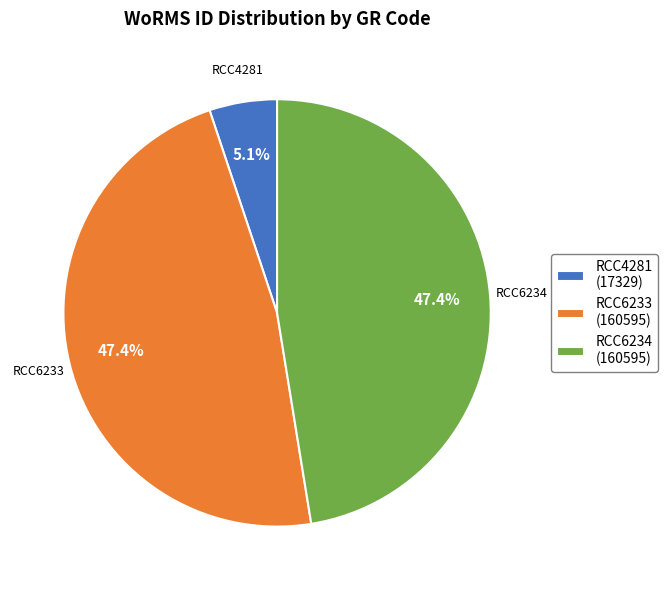

To the nearest percent, what percentage of the pie is RCC4281?

5%